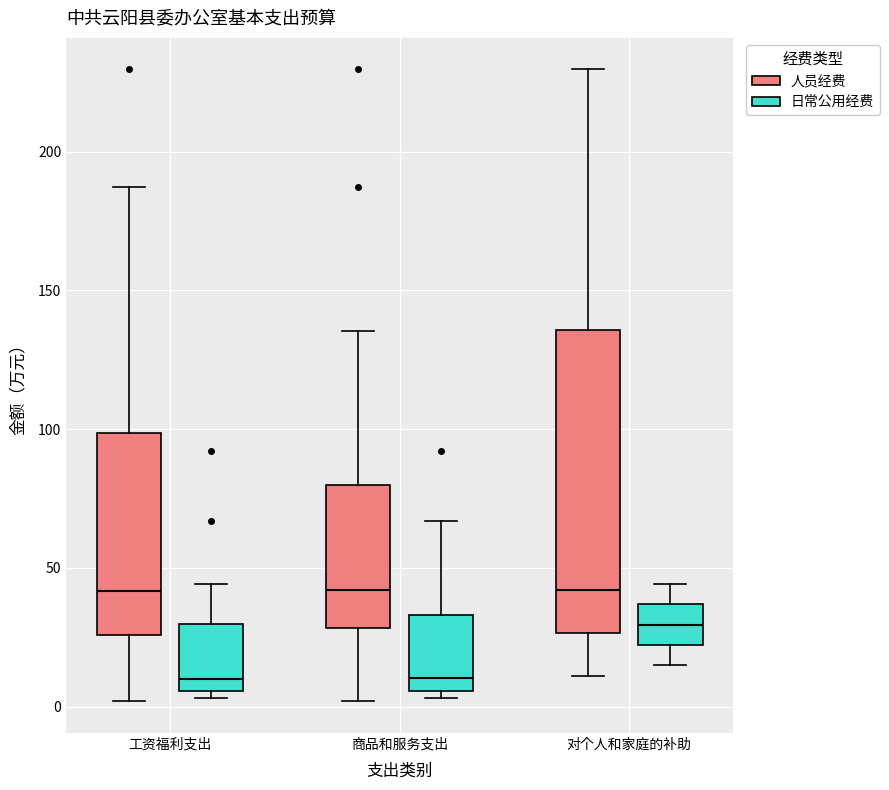

Which box is the tallest, from its lower edge to its upper edge?

对个人和家庭的补助 (人员经费)